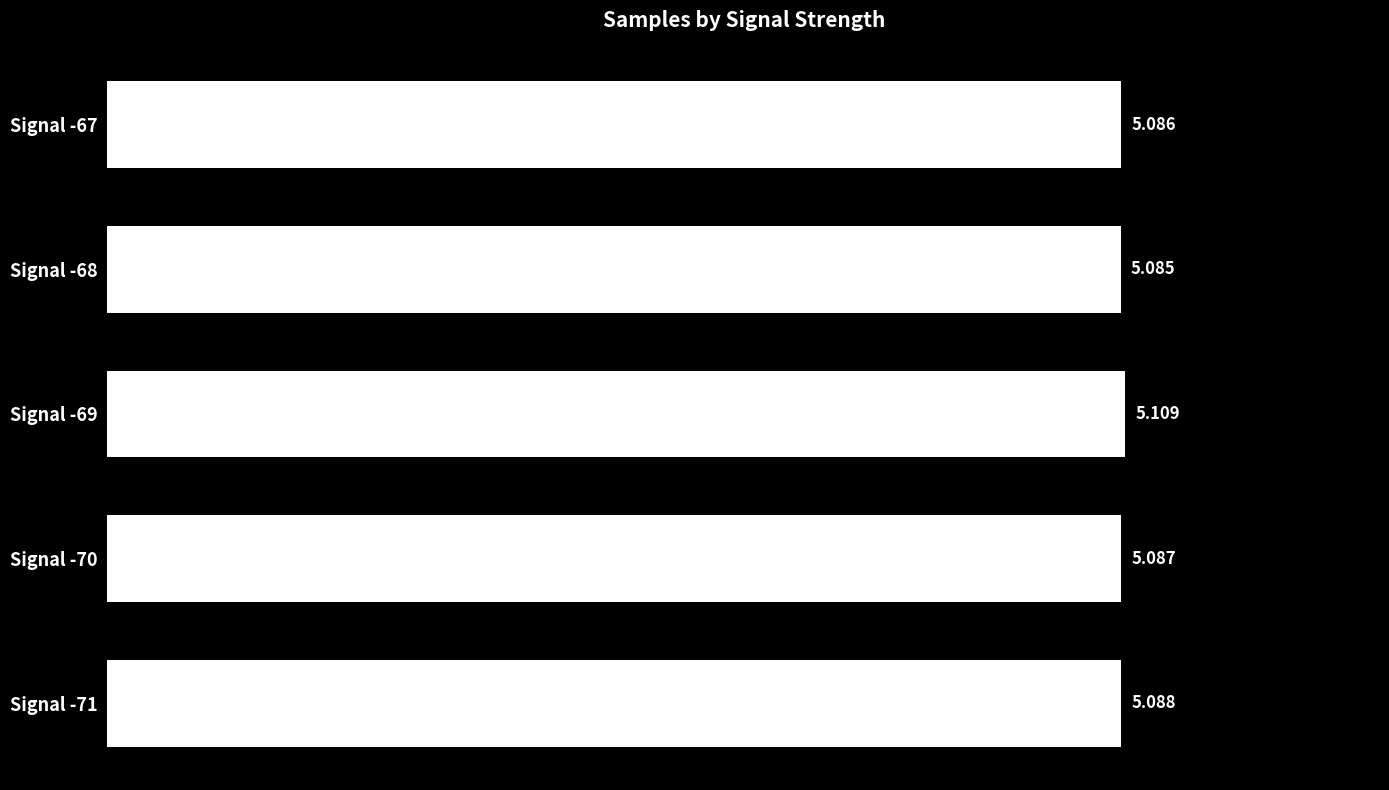

What is the maximum value shown in the chart?

5.1